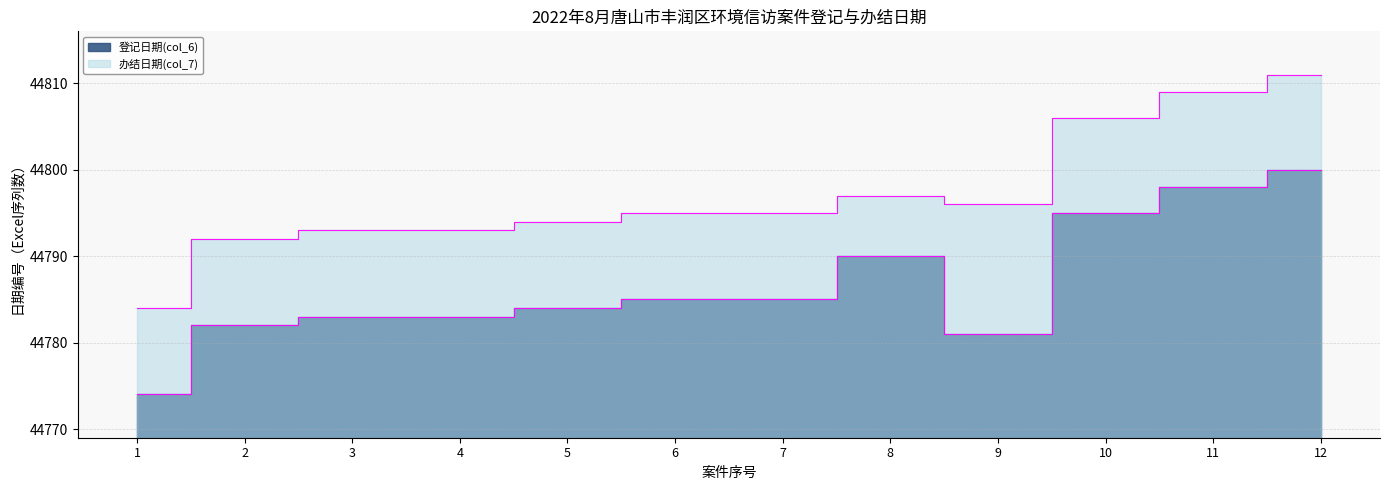

True or false: 登记日期(col_6) and 办结日期(col_7) intersect in this chart.

False